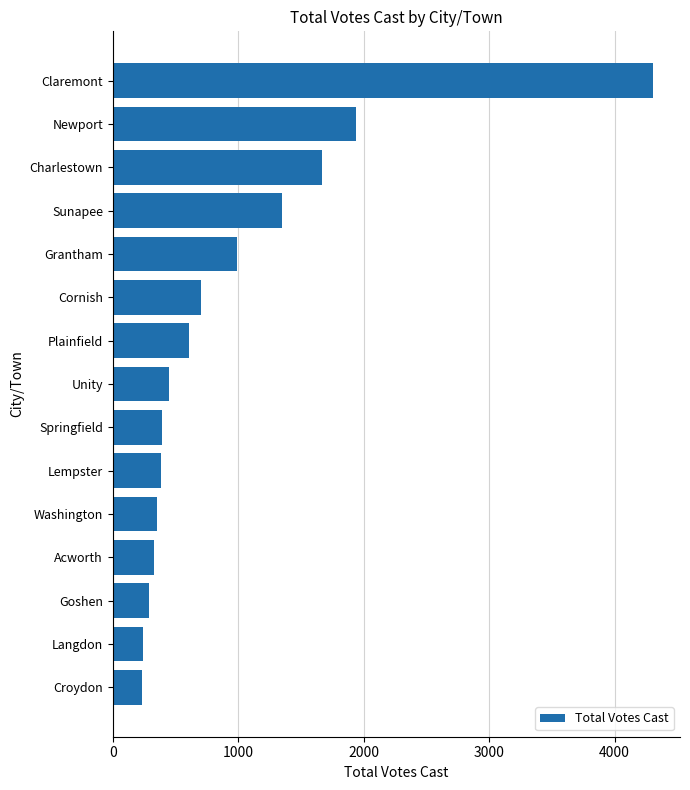

Is it true that the value at Plainfield is 877?

False